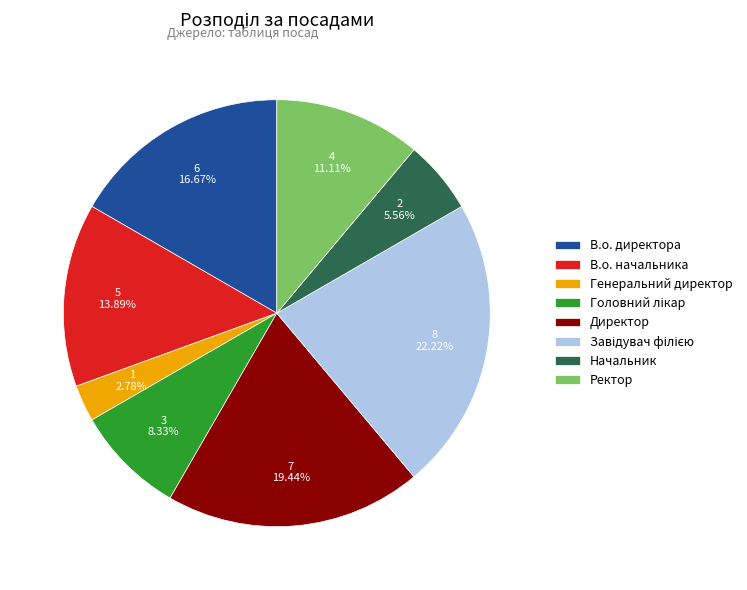

To the nearest percent, what percentage of the pie is В.о. директора?

17%